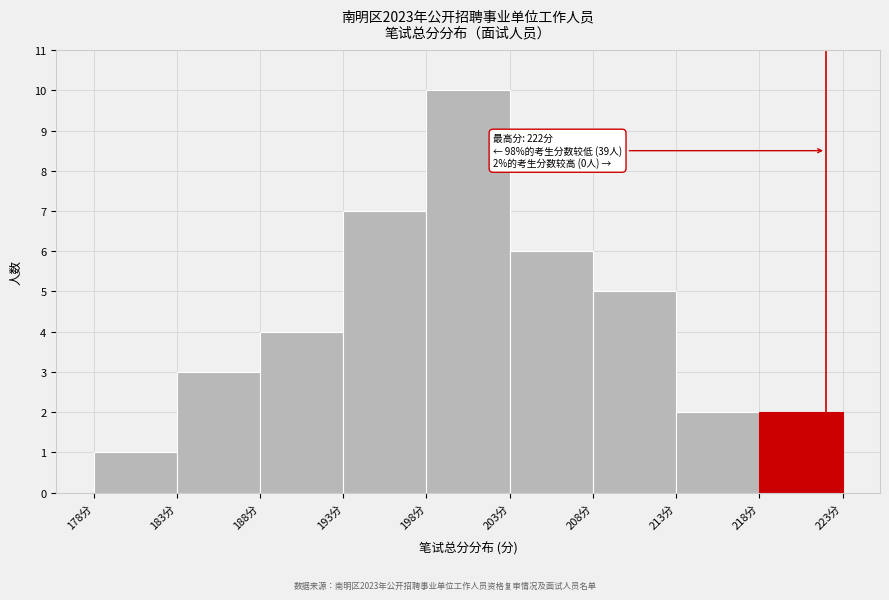

Which range on the x-axis has the tallest bar?

198 to 203